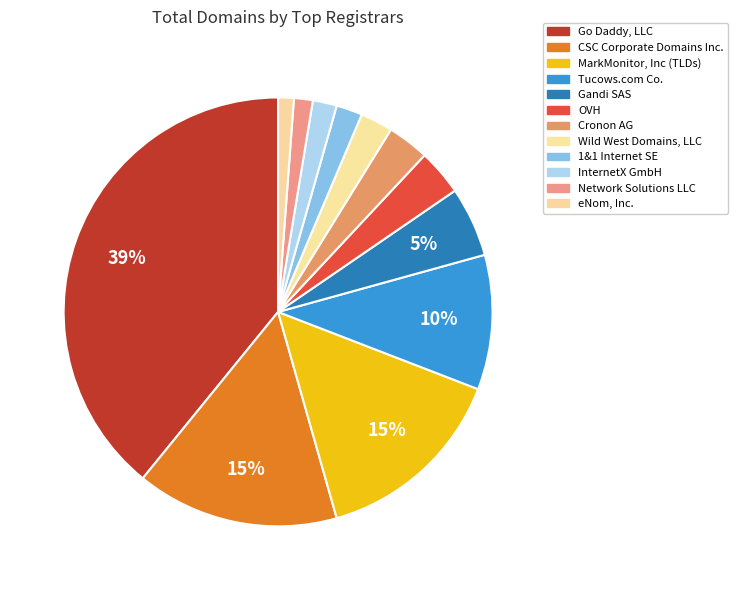

What is the change in value from Tucows.com Co. to Cronon AG?

-89